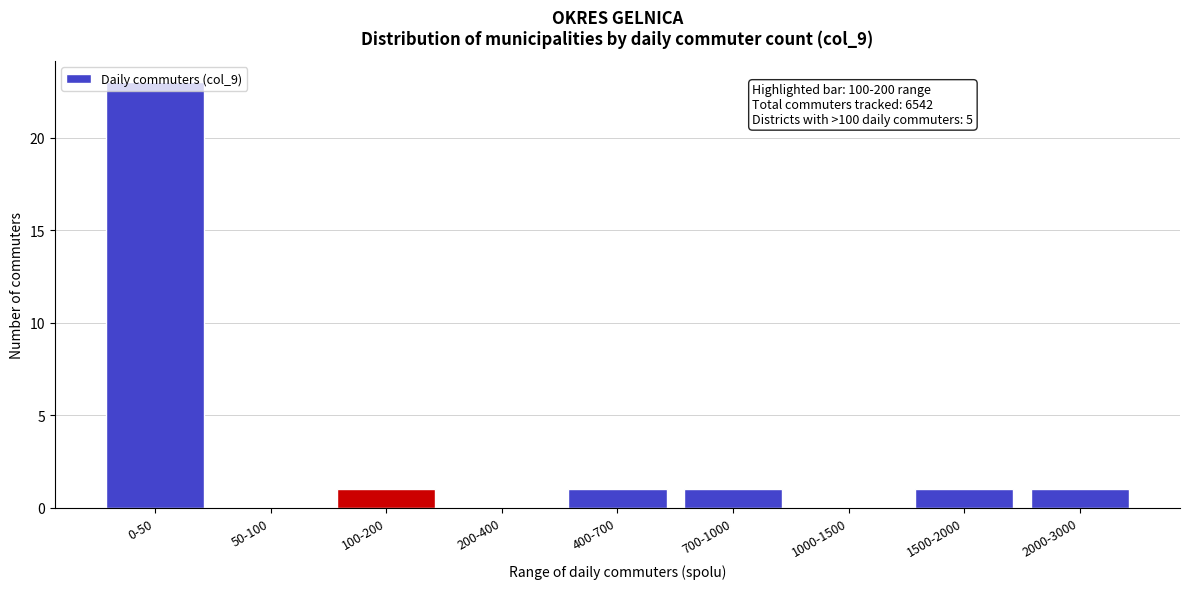

What is the sum of all values?

28